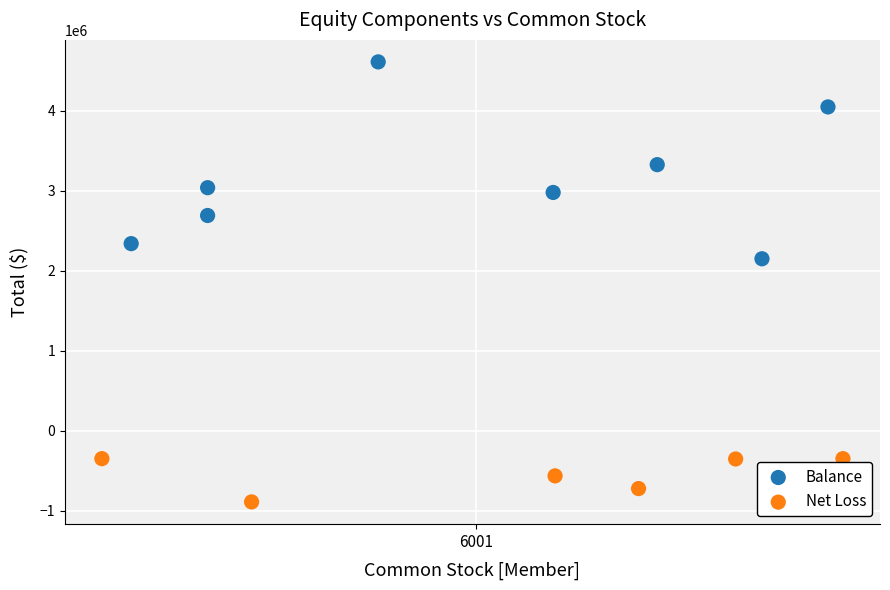

Which series has the largest Y range (max minus min)?

Balance